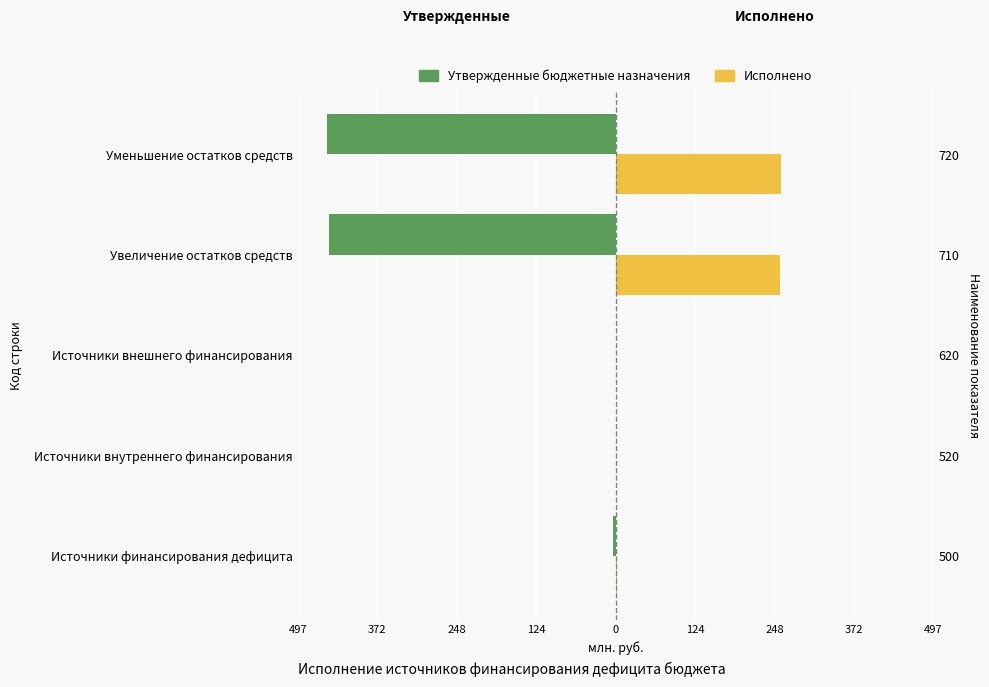

What is the average value of the Утвержденные бюджетные назначения series?

-180.6